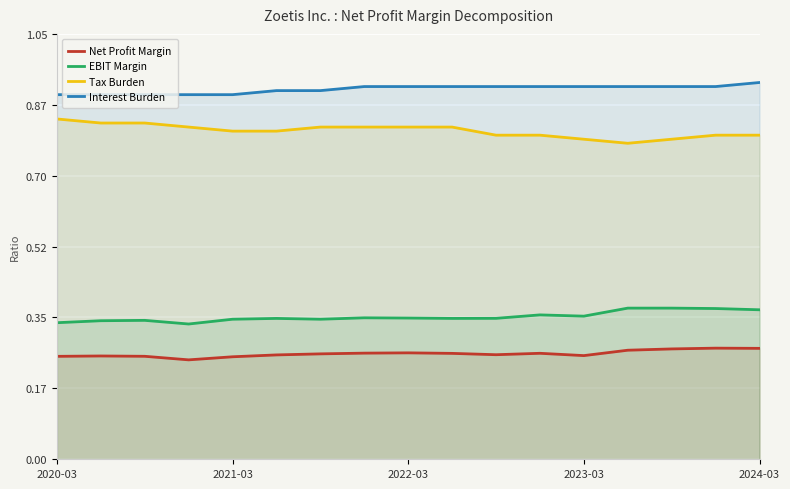

What is the value of the Net Profit Margin point at the 1st from the left?

0.3